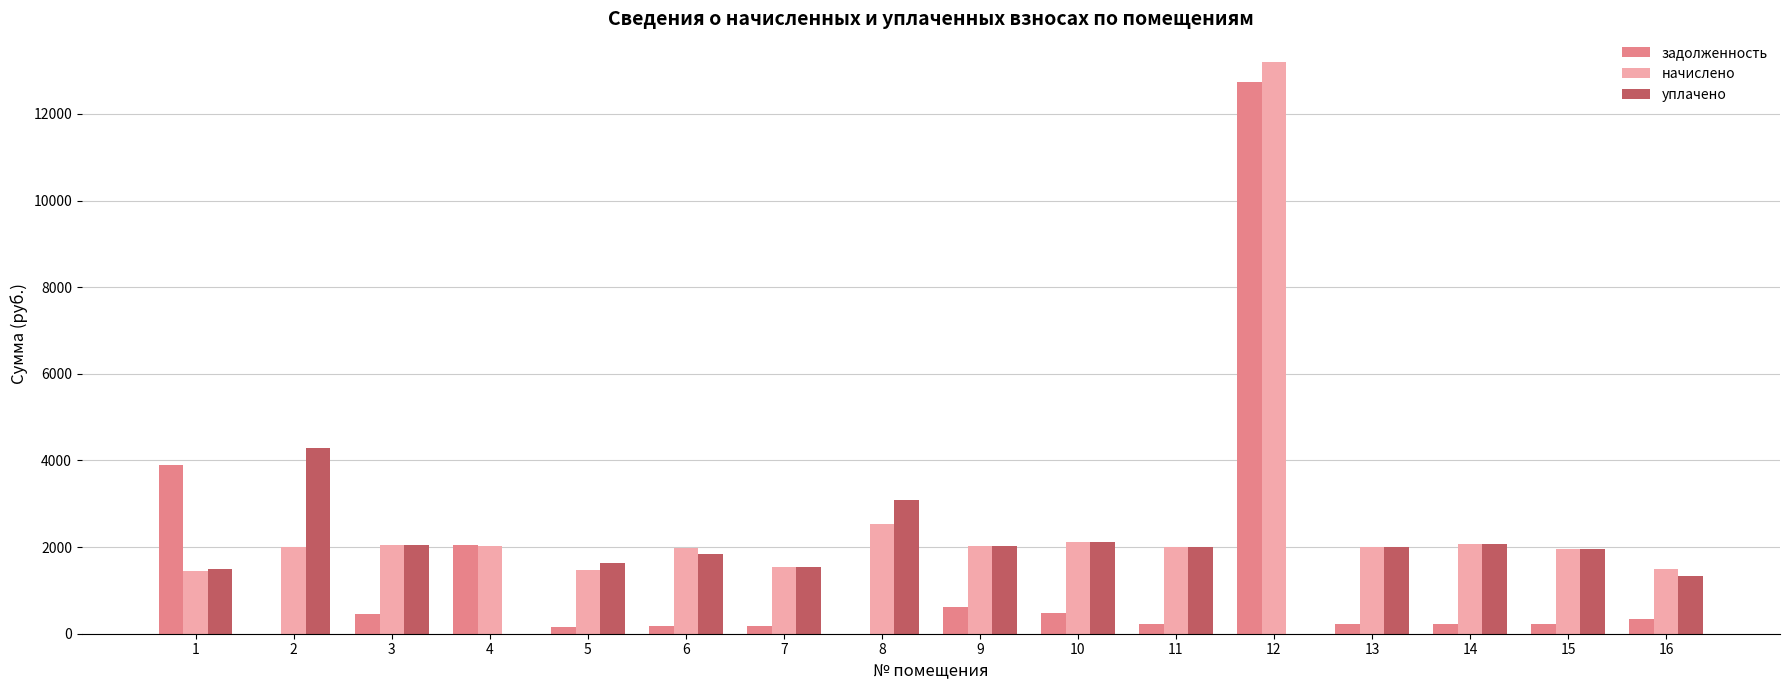

What is the sum of the задолженность values at 2 and 6?

187.8